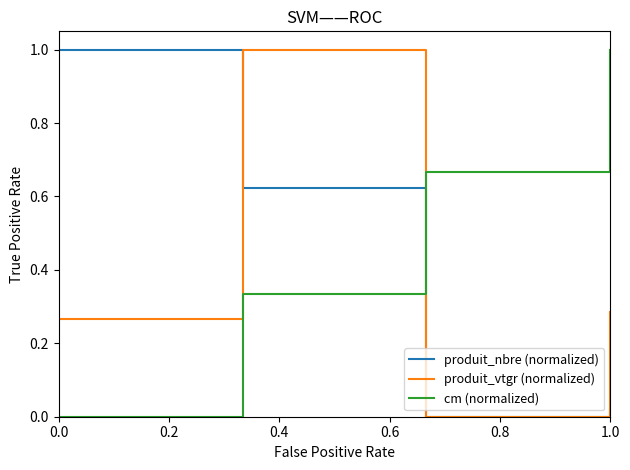

Which series has the largest total across all categories?

cm (normalized)